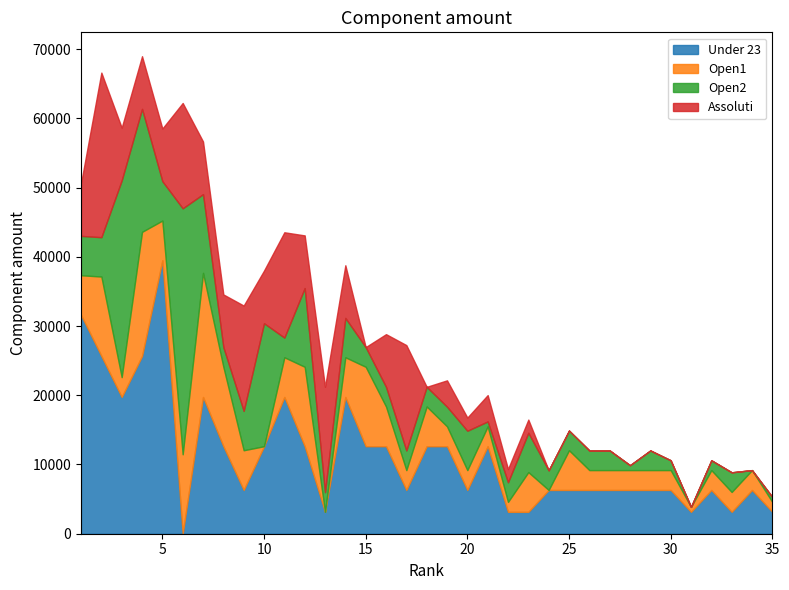

At which category is the sum across all series the highest?

4